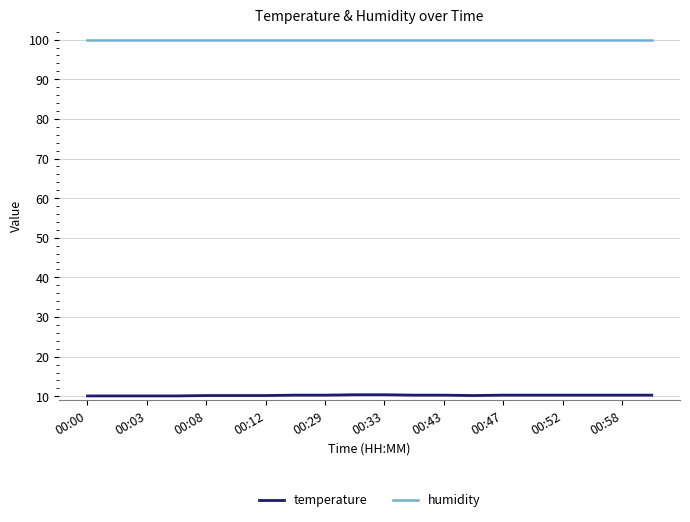

Rank the series by their maximum value, from highest to lowest.

humidity, temperature